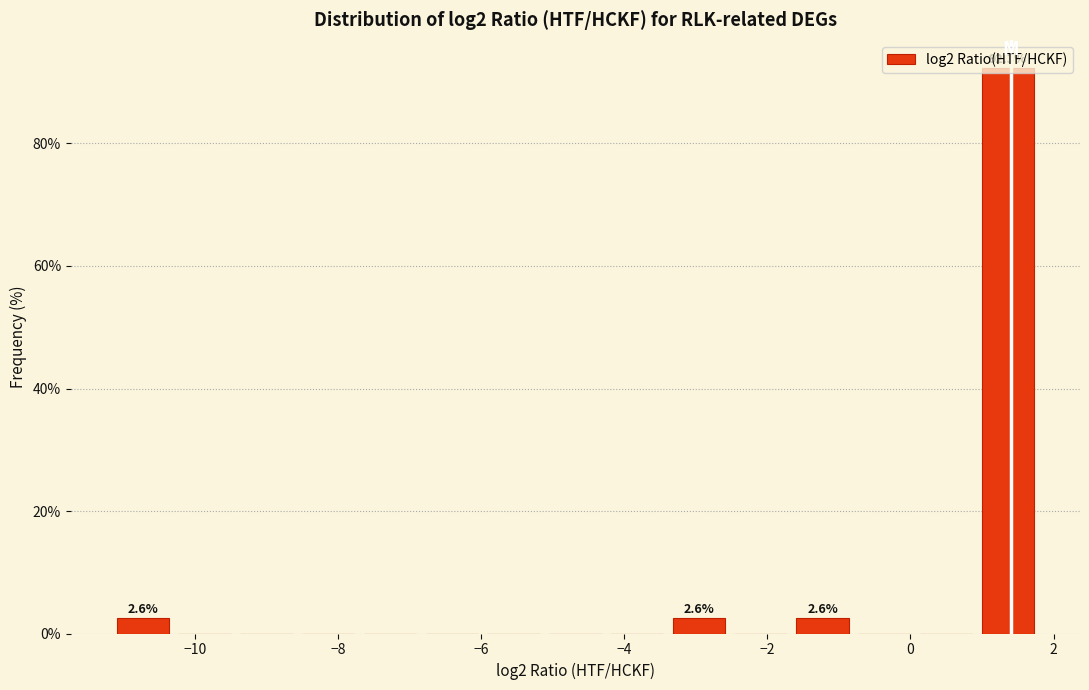

Over which range of the x-axis is the bar tallest?

1.0 to 1.8